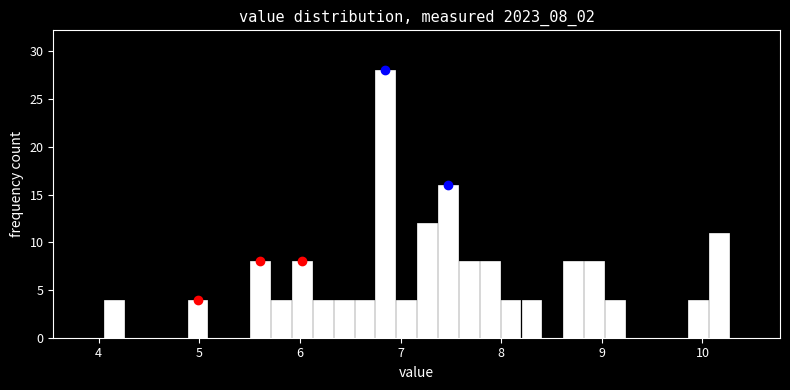

Around what value on the x-axis is the tallest bar? Give the approximate position of its centre, as read against the axis.

6.8